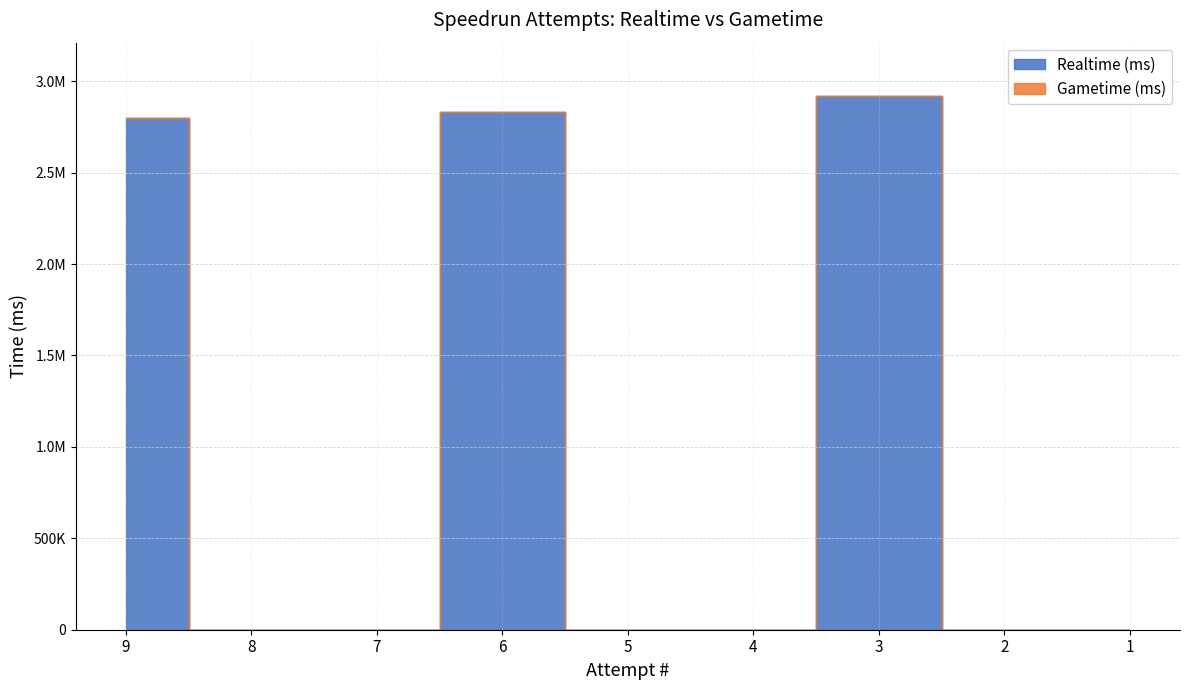

Is it true that the value at 6 is 2830655?

True